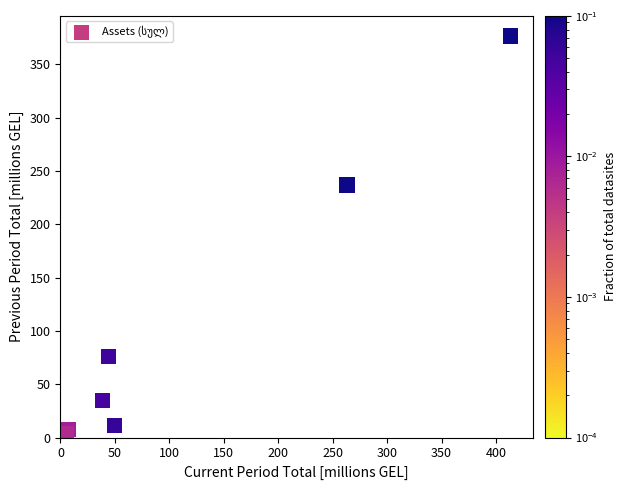

What Y value in the scatter plot is closest to 188?

236.9